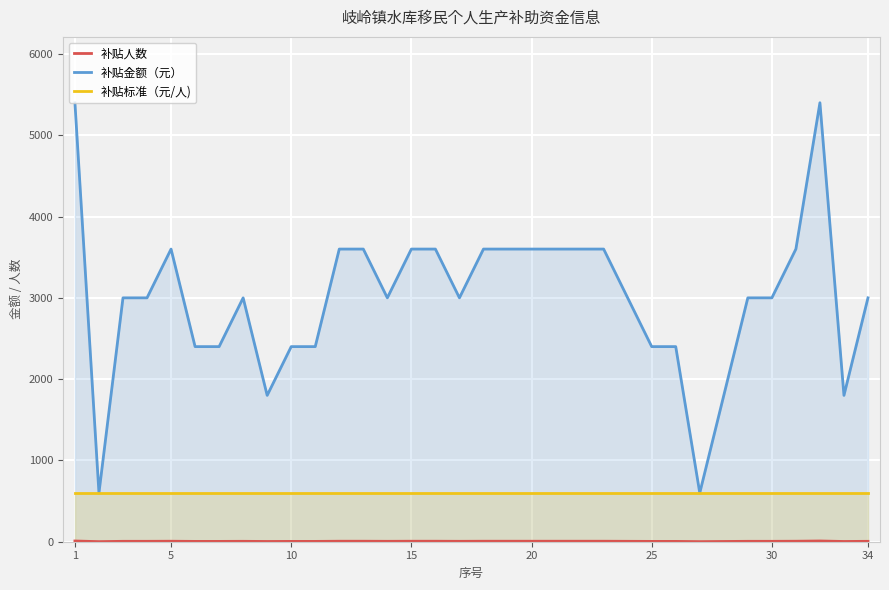

At which category is the sum across all series the highest?

1